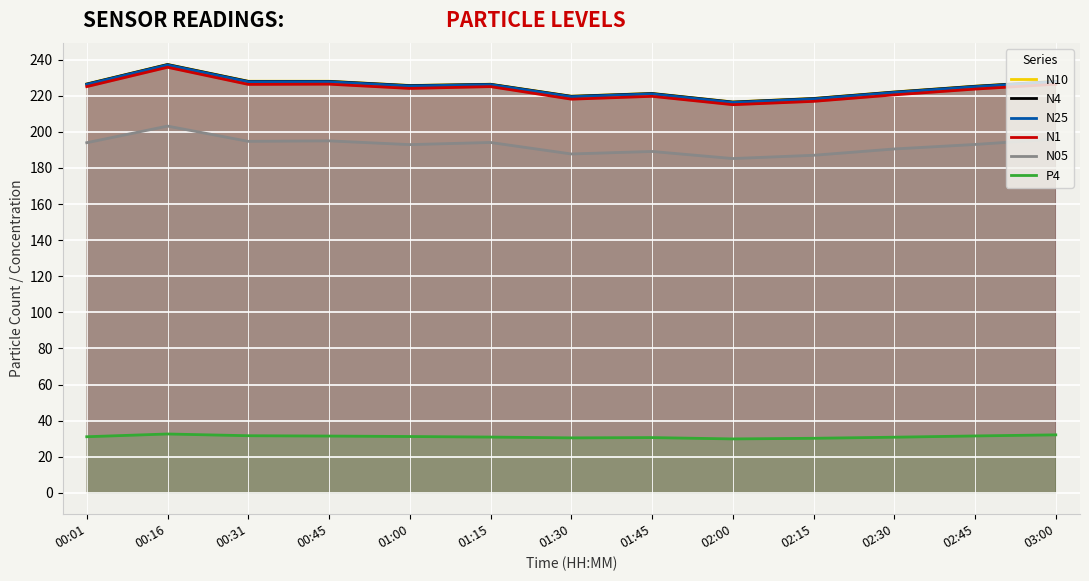

True or false: P4 and N25 intersect in this chart.

False